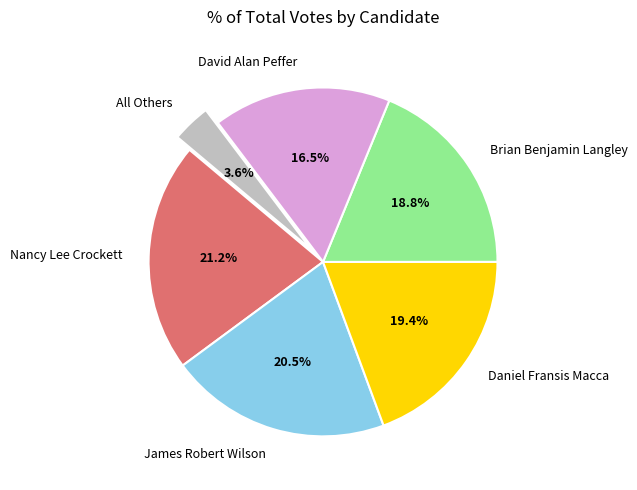

True or false: Brian Benjamin Langley accounts for 19% of the total.

True